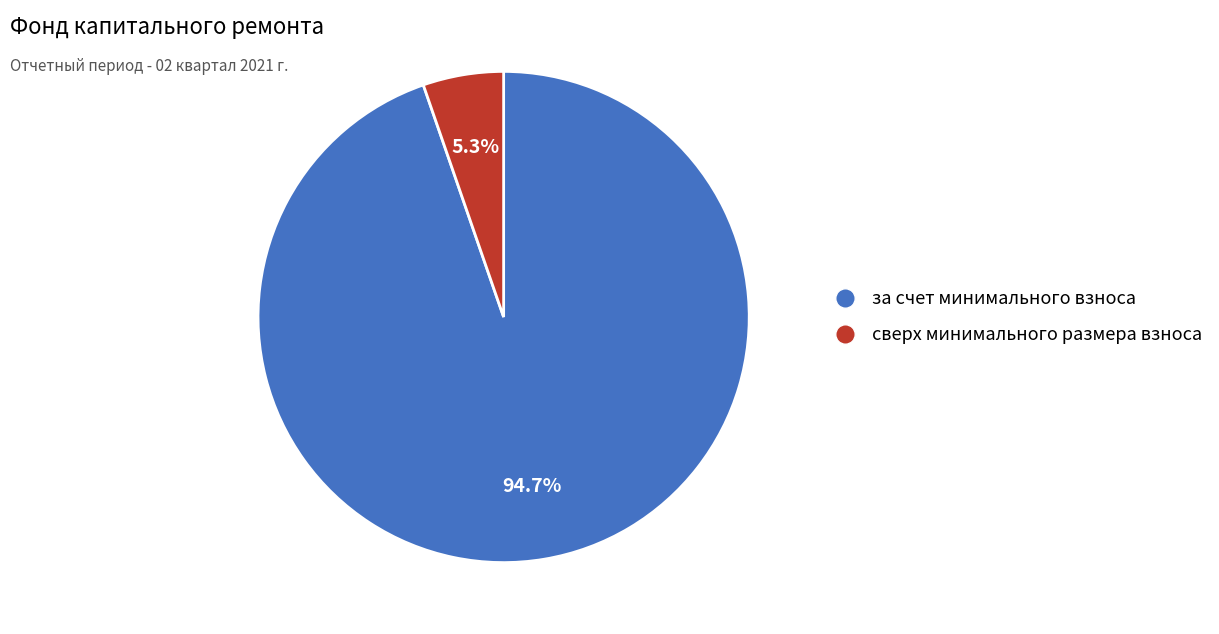

Is there a majority slice in this chart?

Yes